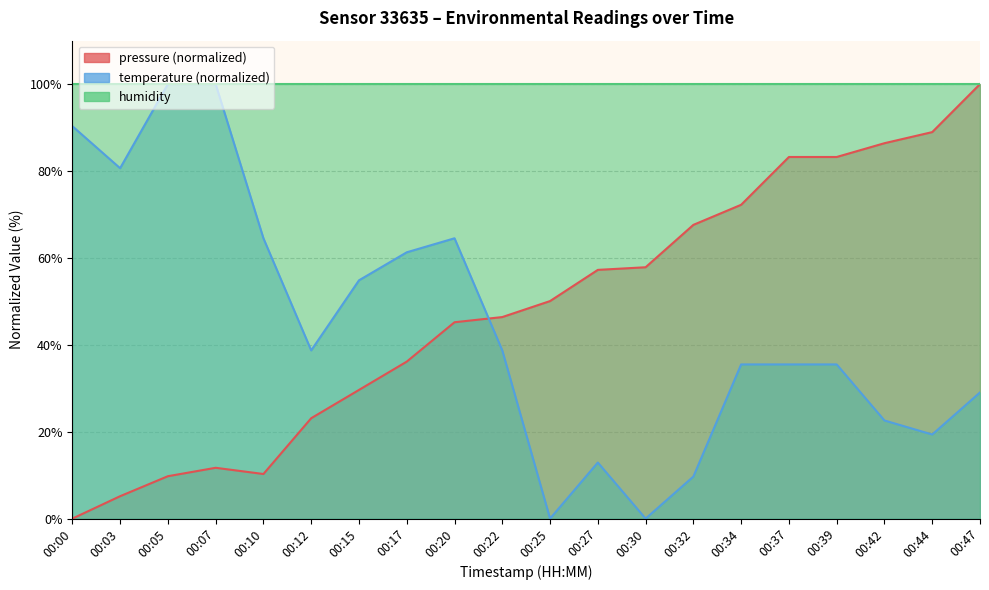

Which category has the lowest value in the temperature series?

00:25